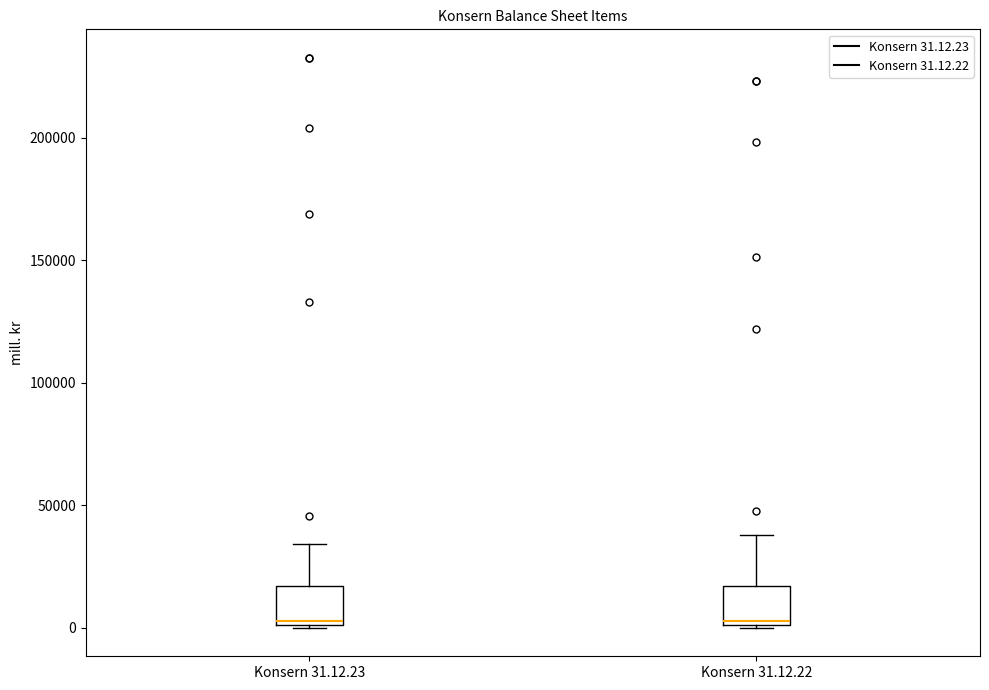

Reading left to right, read every box against the y-axis: the position of its median line, the range the box covers, and the ends of its whiskers. The values are not printed on the chart, so give them approximately, as read against the axis.

Konsern 31.12.23: median 5000, box 0 to 15000, whiskers 0 to 35000
Konsern 31.12.22: median 5000, box 0 to 15000, whiskers 0 to 40000